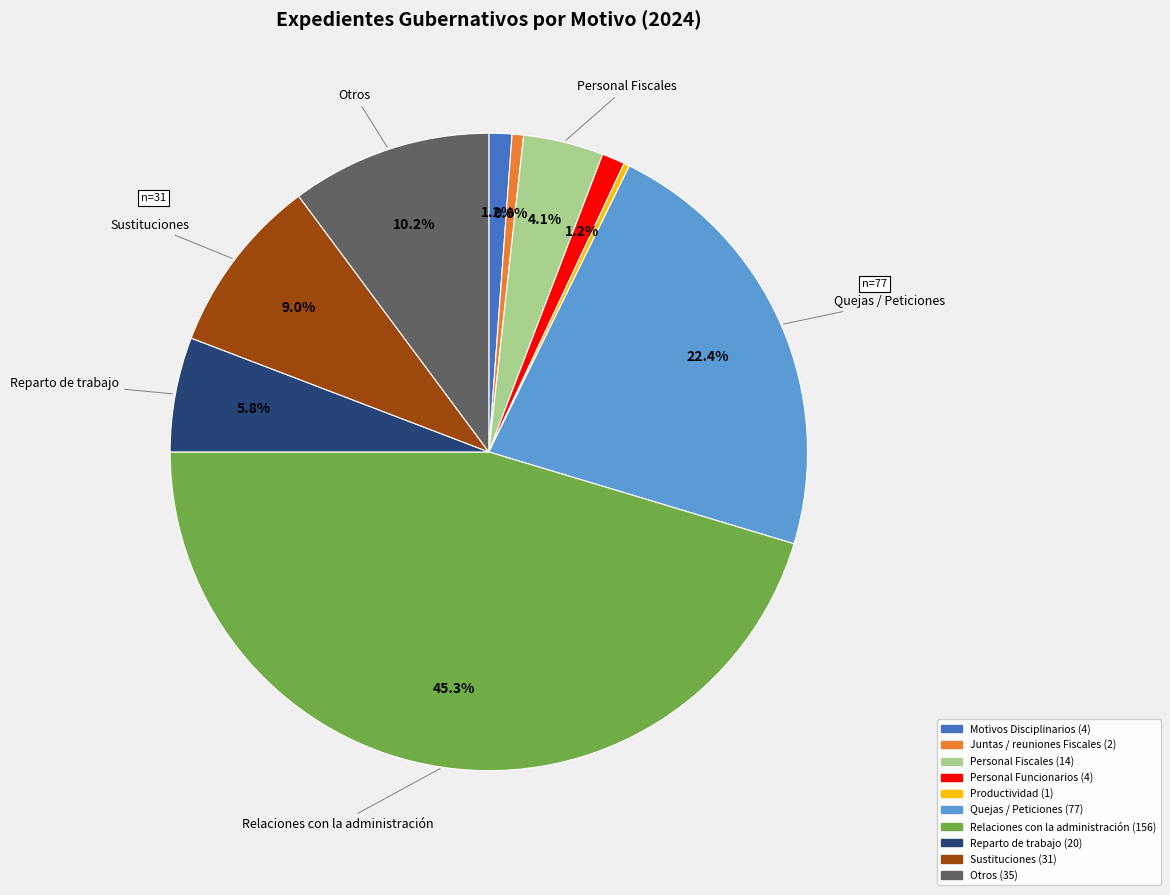

Is it true that Productividad is 0% of the pie?

True